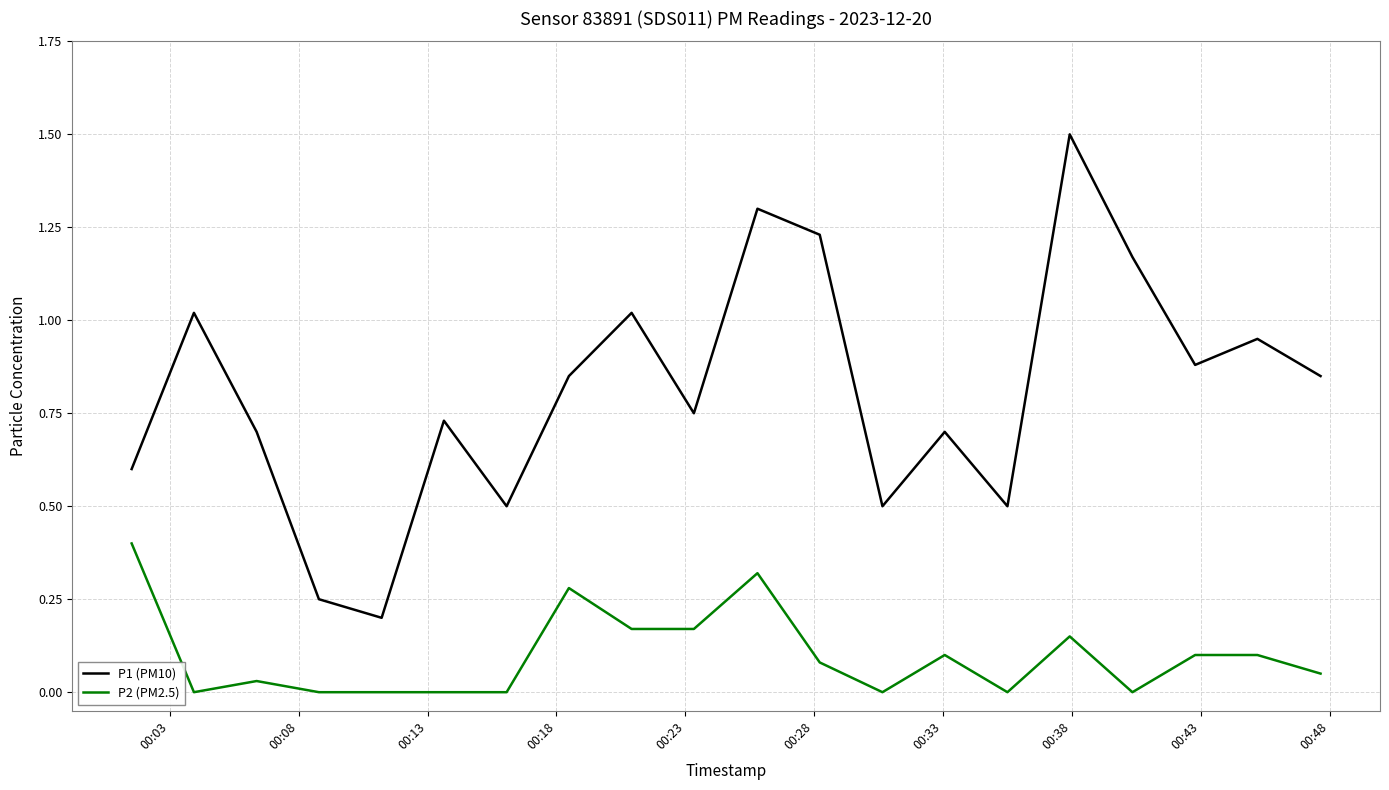

What is the difference between the maximum and minimum values in the P1 (PM10) series?

1.3